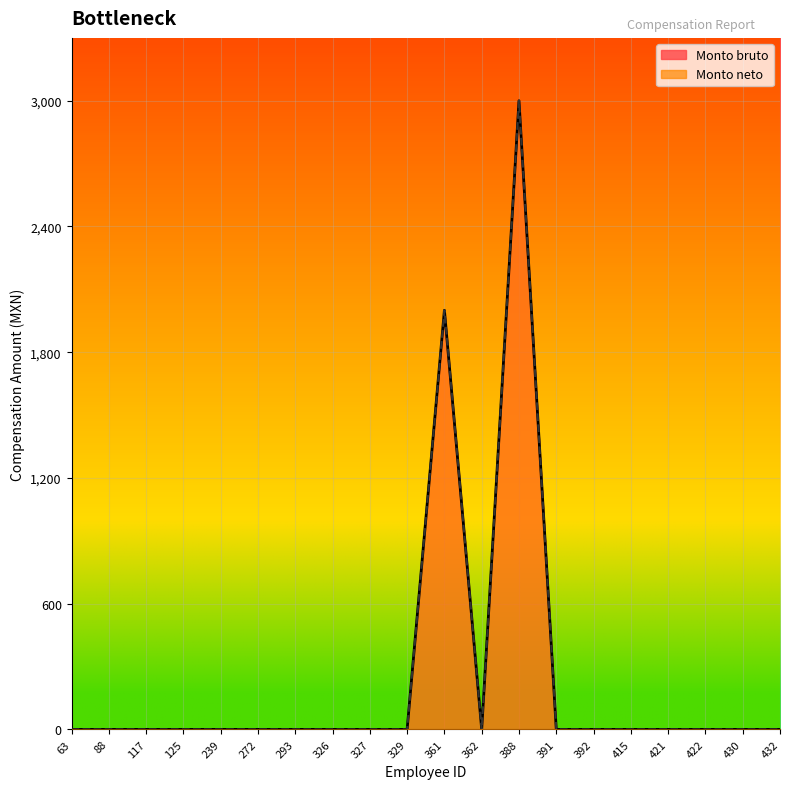

The Monto bruto series shows 1009 at 88. True or false?

False